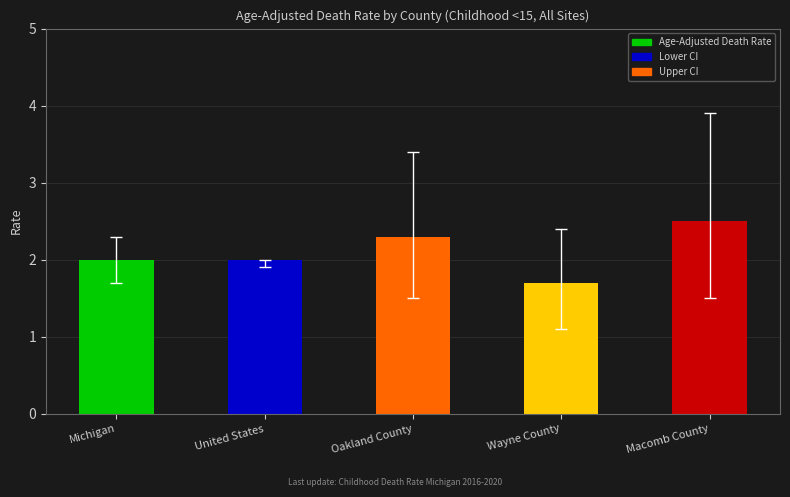

Approximately how many times larger is the value at Michigan compared to United States?

1.0